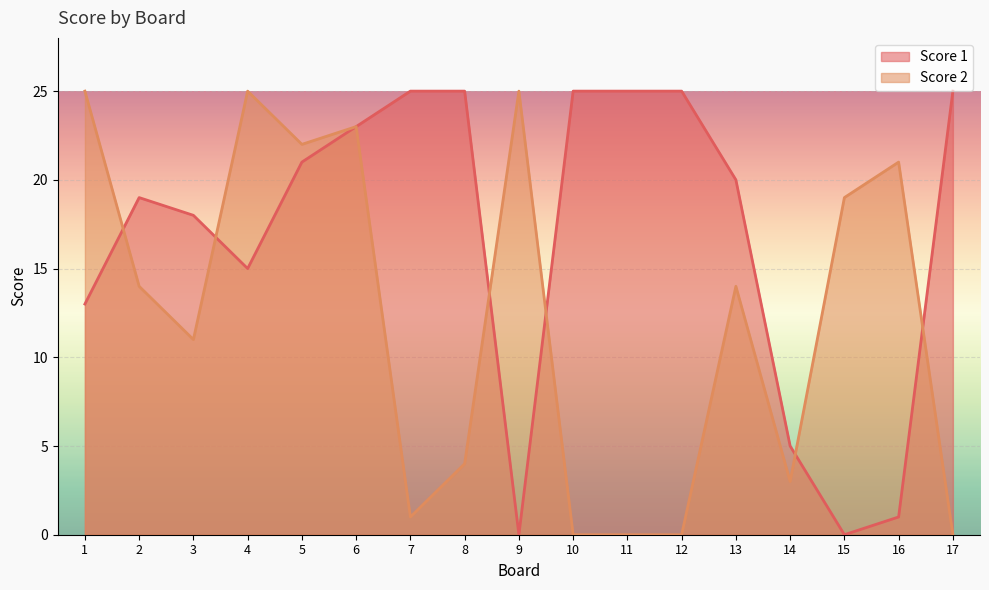

Is it true that Score 1 equals 21 at 5?

True